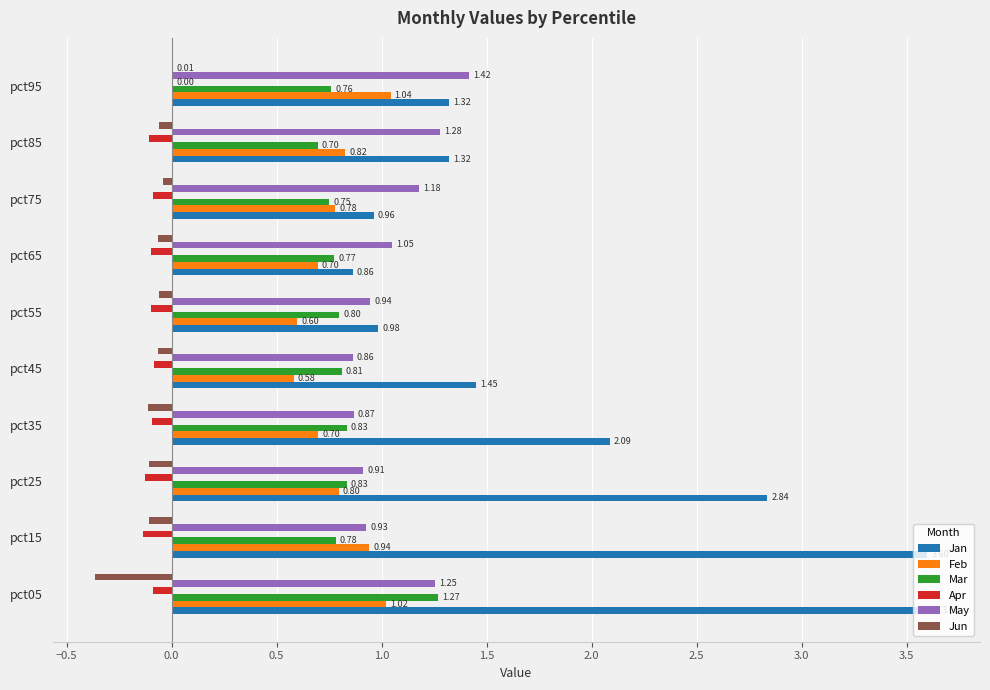

What is the sum of all Jan values?

19.1